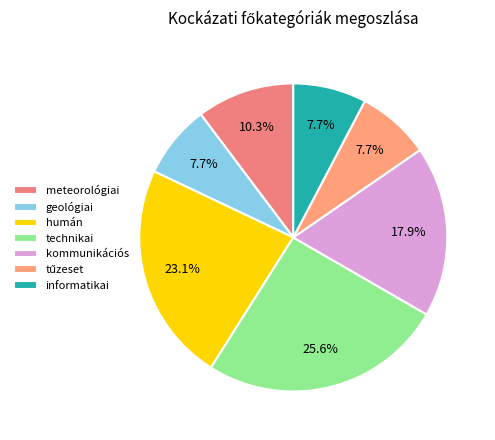

How much of the chart is everything except kommunikációs?

82.1%